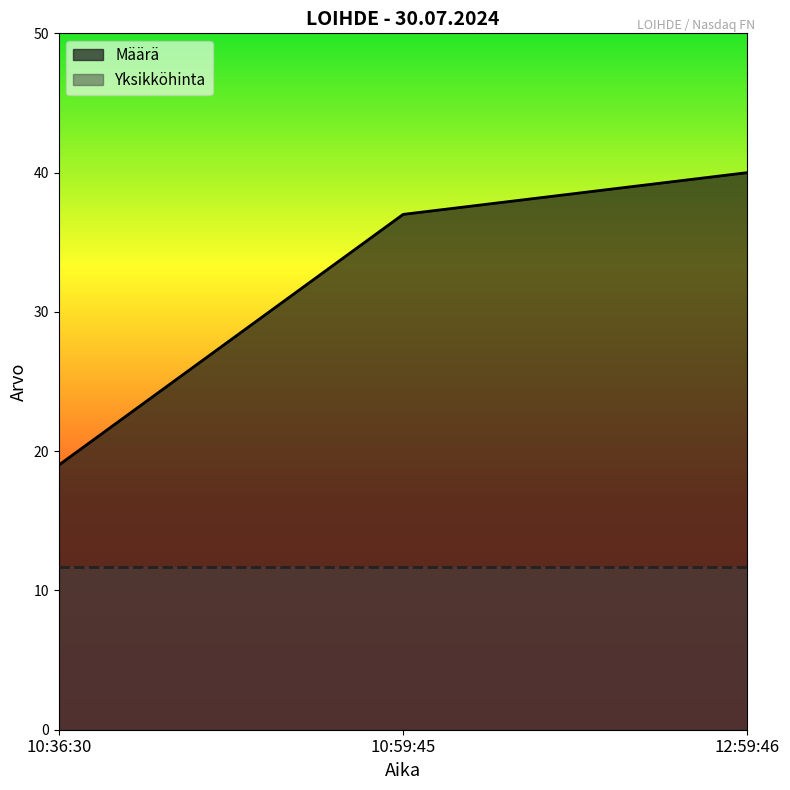

What is the approximate value at 10:36:30, to the nearest 10?

20